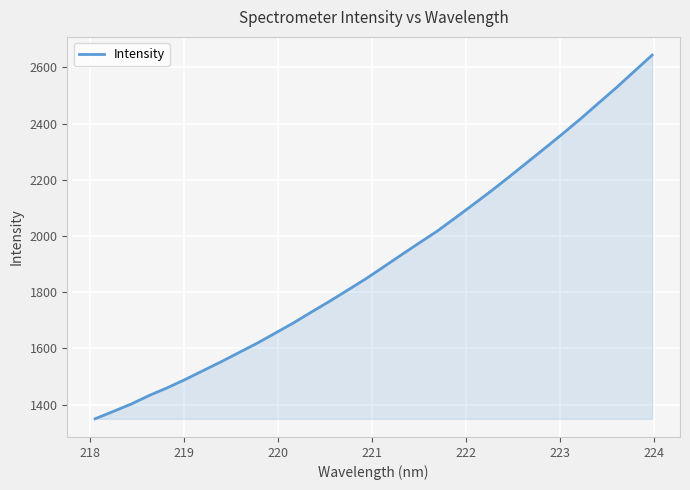

Does the chart display data point markers on the line(s)?

No